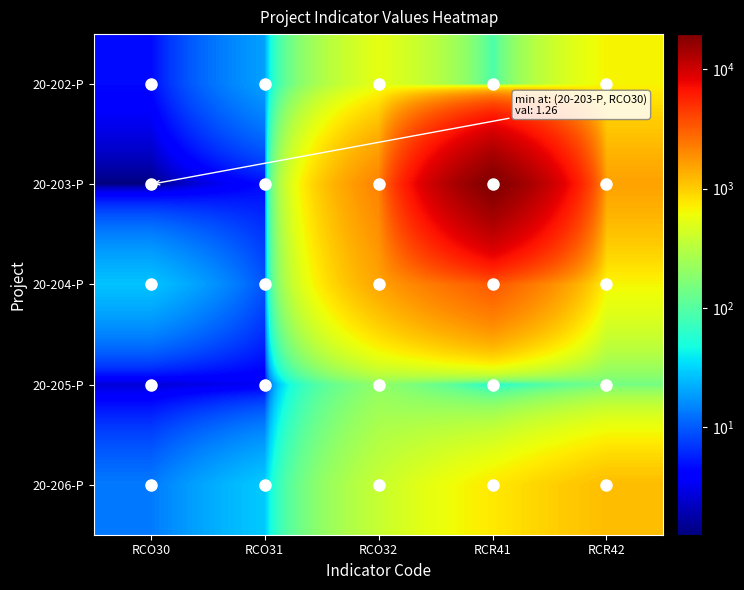

Reading right to left, transcribe all the data shown in this chart.

20-202-P: RCR42=674.0	RCR41=89.0	RCO32=541.0	RCO31=19.5	RCO30=4.6
20-203-P: RCR42=1573.0	RCR41=19702.0	RCO32=2160.0	RCO31=4.6	RCO30=1.3
20-204-P: RCR42=654.0	RCR41=3278.0	RCO32=1520.0	RCO31=9.3	RCO30=27.0
20-205-P: RCR42=144.0	RCR41=49.0	RCO32=200.0	RCO31=3.5	RCO30=2.6
20-206-P: RCR42=1184.0	RCR41=754.0	RCO32=376.0	RCO31=28.9	RCO30=13.4